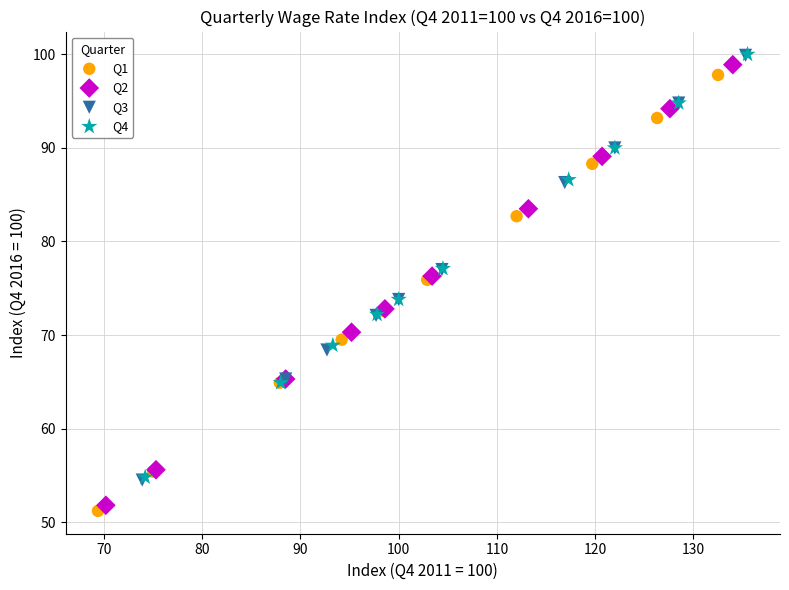

Which series has the largest Y range (max minus min)?

Q2